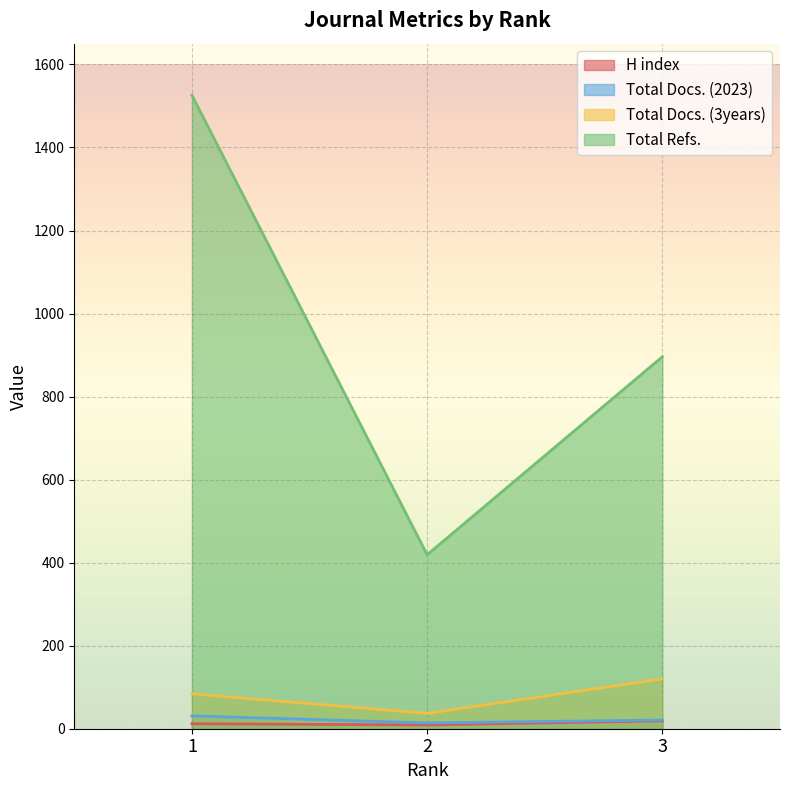

How many lines are shown in the chart?

4